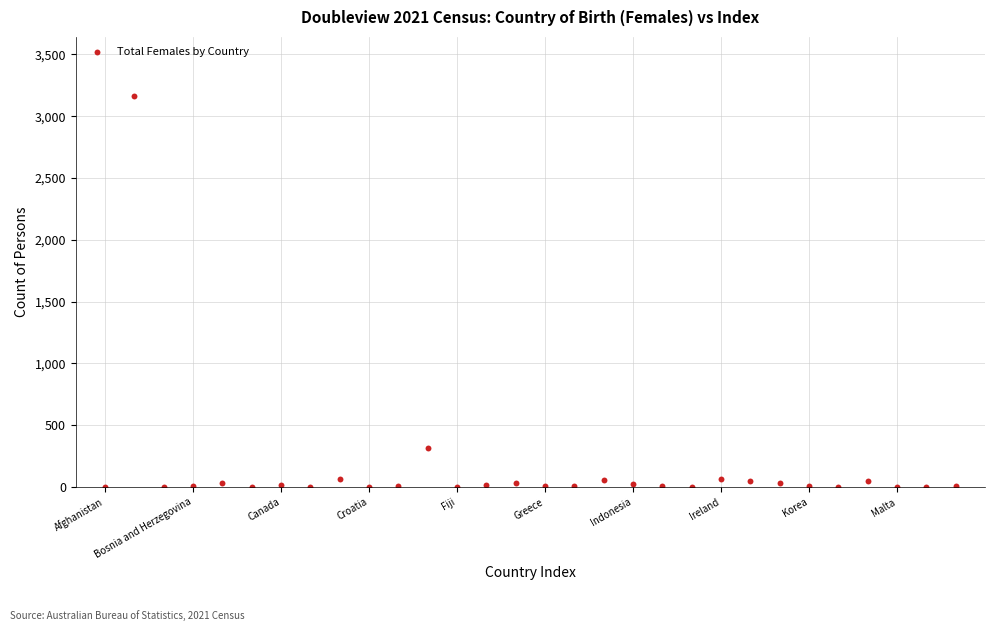

What Y value in the scatter plot is closest to 1583?

313